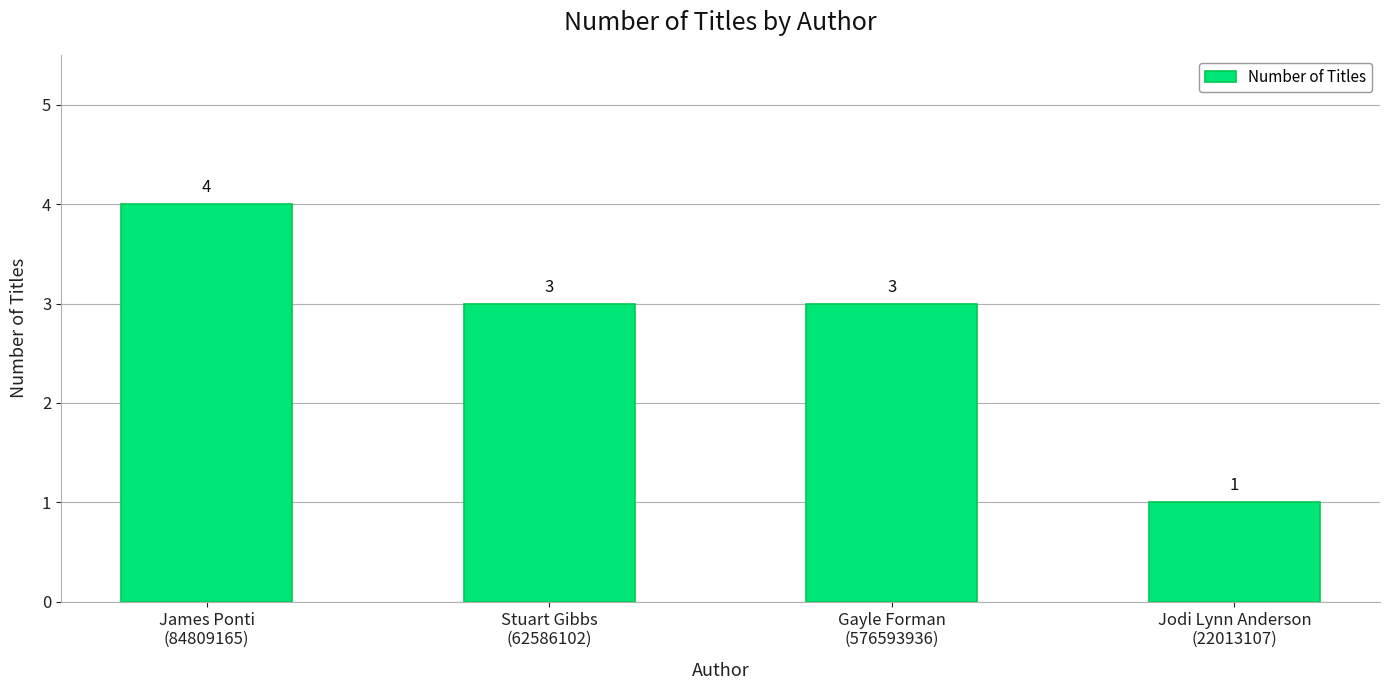

How many values are between 3 and 4?

3